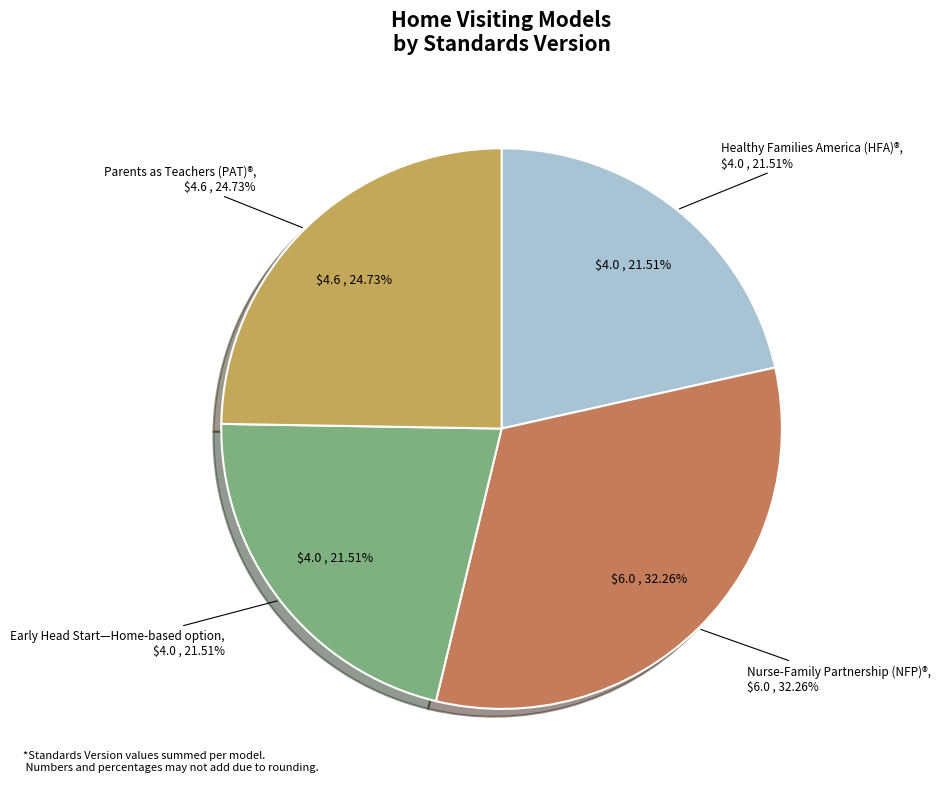

Does Nurse-Family Partnership (NFP)® (3) account for over 50% of the chart?

No